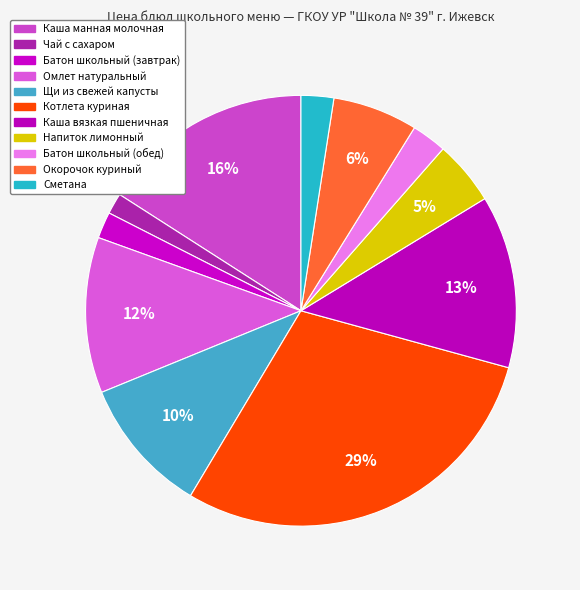

How many segments does this pie chart have?

11